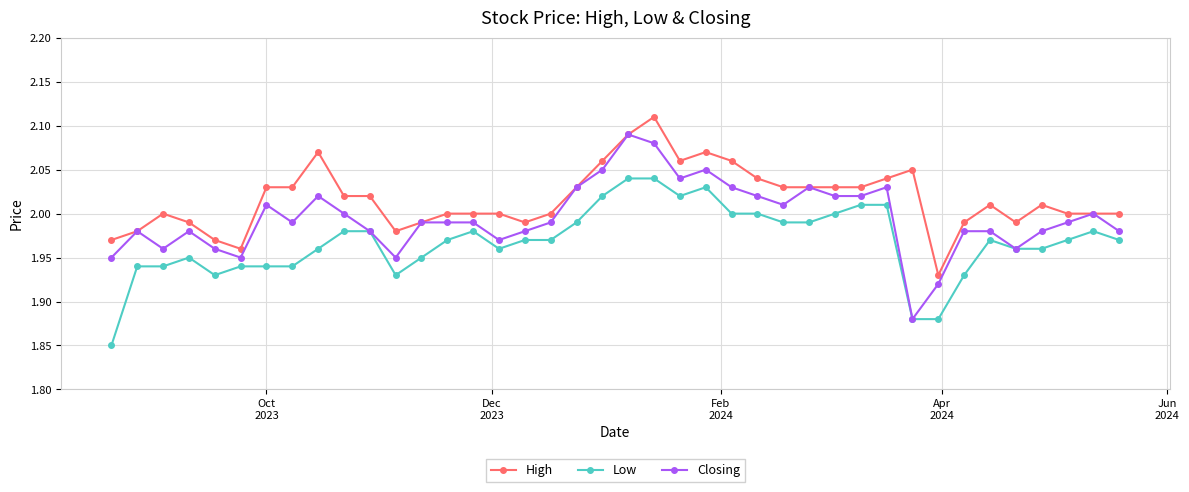

How many distinct data groups are displayed?

3